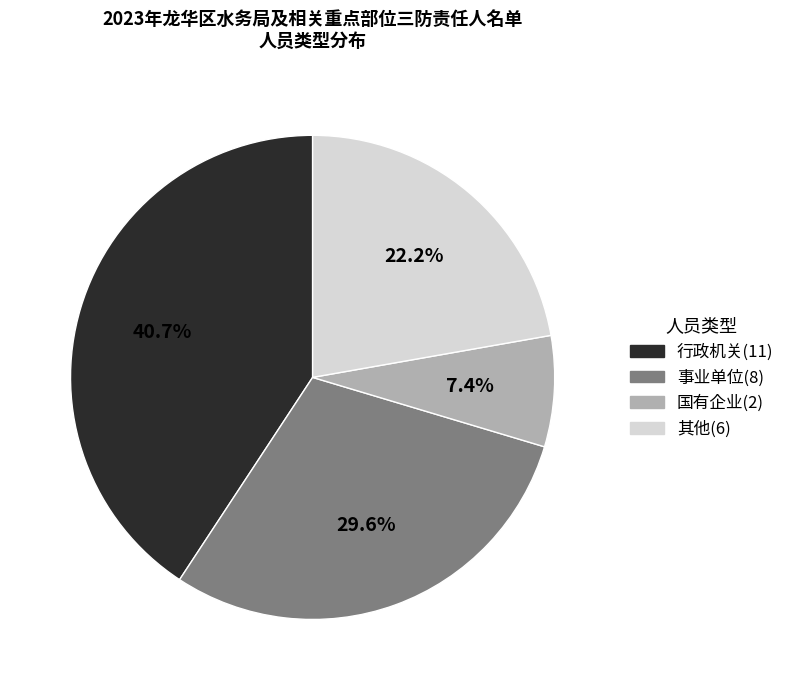

What percentage is the 国有企业 slice, to the nearest percent?

7%